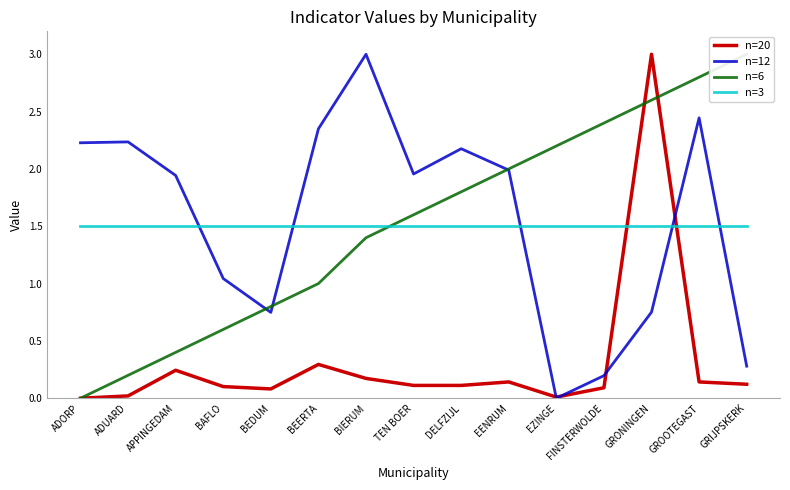

Rank the series by their maximum value, from lowest to highest.

n=3, n=20, n=12, n=6